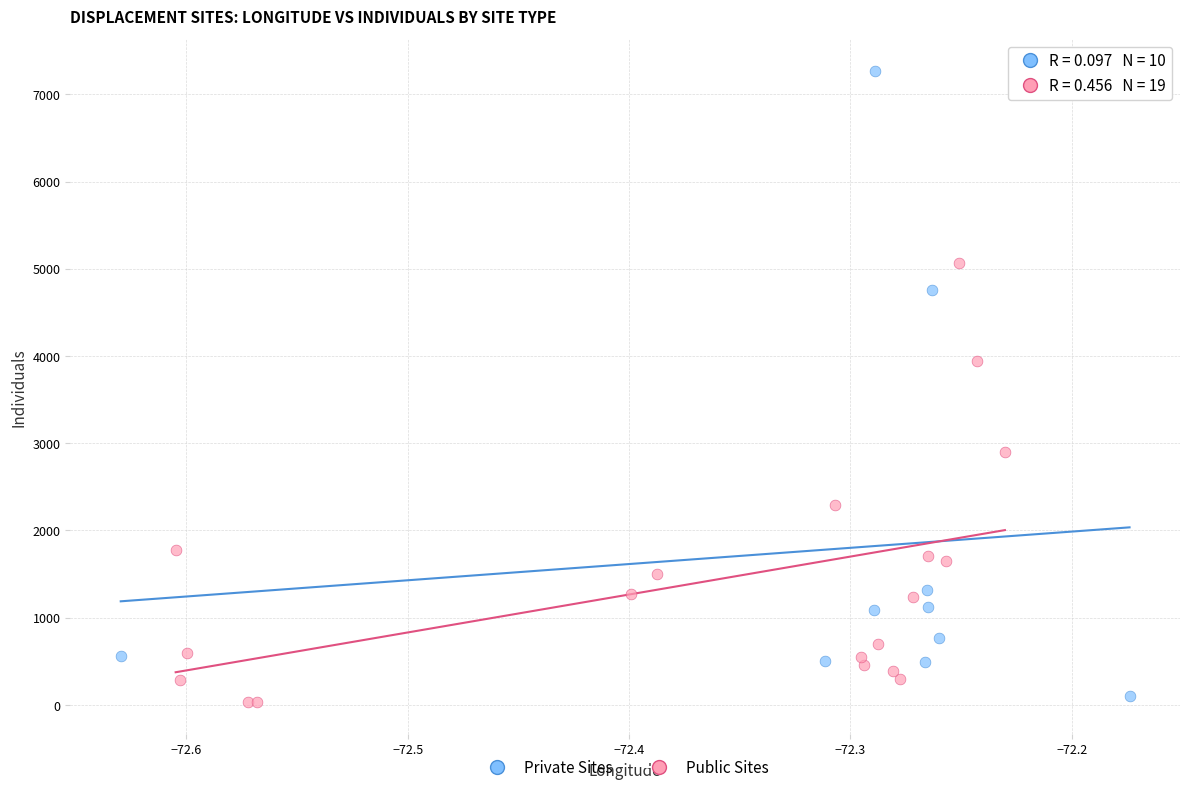

Which series contains the highest Y value?

Private Sites